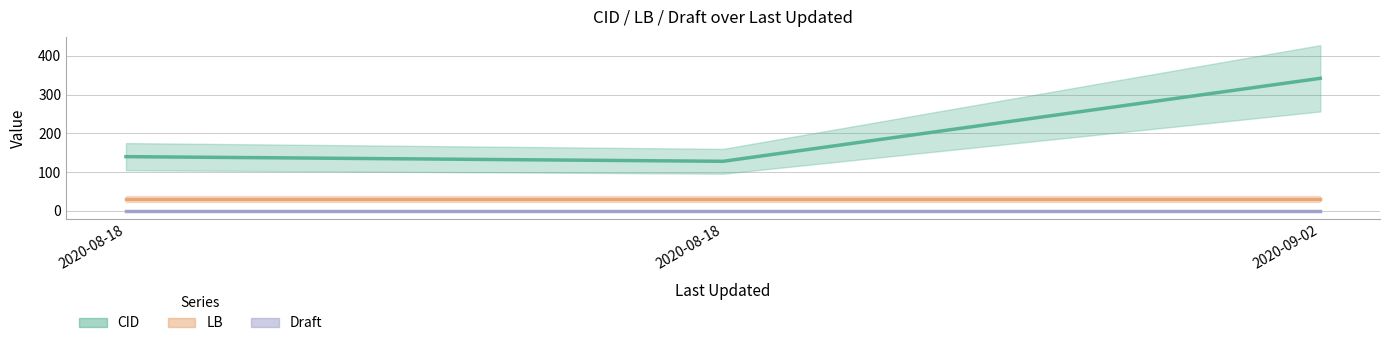

At which category does the chart reach its minimum across all series?

2020-08-18